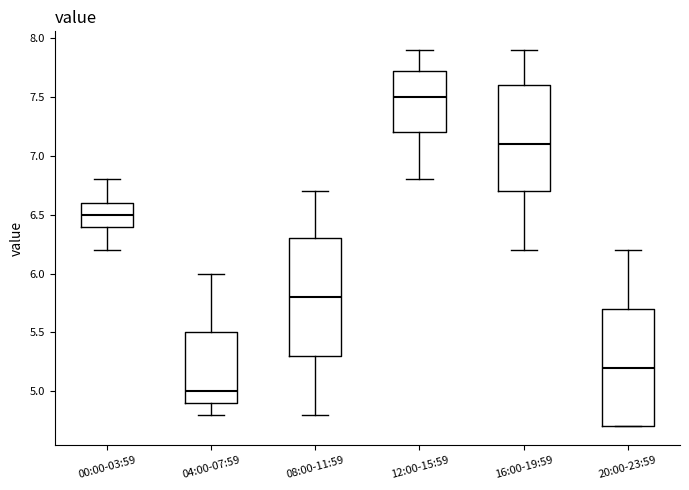

Reading left to right, read every box against the y-axis: the position of its median line, the range the box covers, and the ends of its whiskers. The values are not printed on the chart, so give them approximately, as read against the axis.

00:00-03:59: median 6.50, box 6.40 to 6.60, whiskers 6.20 to 6.80
04:00-07:59: median 5.00, box 4.90 to 5.50, whiskers 4.80 to 6.00
08:00-11:59: median 5.80, box 5.30 to 6.30, whiskers 4.80 to 6.70
12:00-15:59: median 7.50, box 7.20 to 7.75, whiskers 6.80 to 7.90
16:00-19:59: median 7.10, box 6.70 to 7.60, whiskers 6.20 to 7.90
20:00-23:59: median 5.20, box 4.70 to 5.70, whiskers 4.70 to 6.20